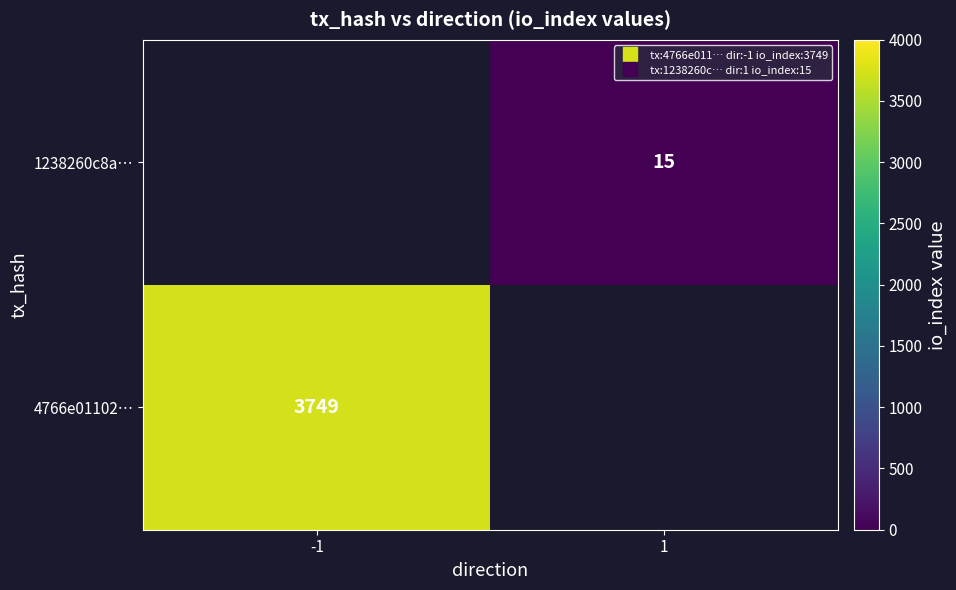

At -1, list the series in order from largest to smallest.

4766e01102…, 1238260c8a…